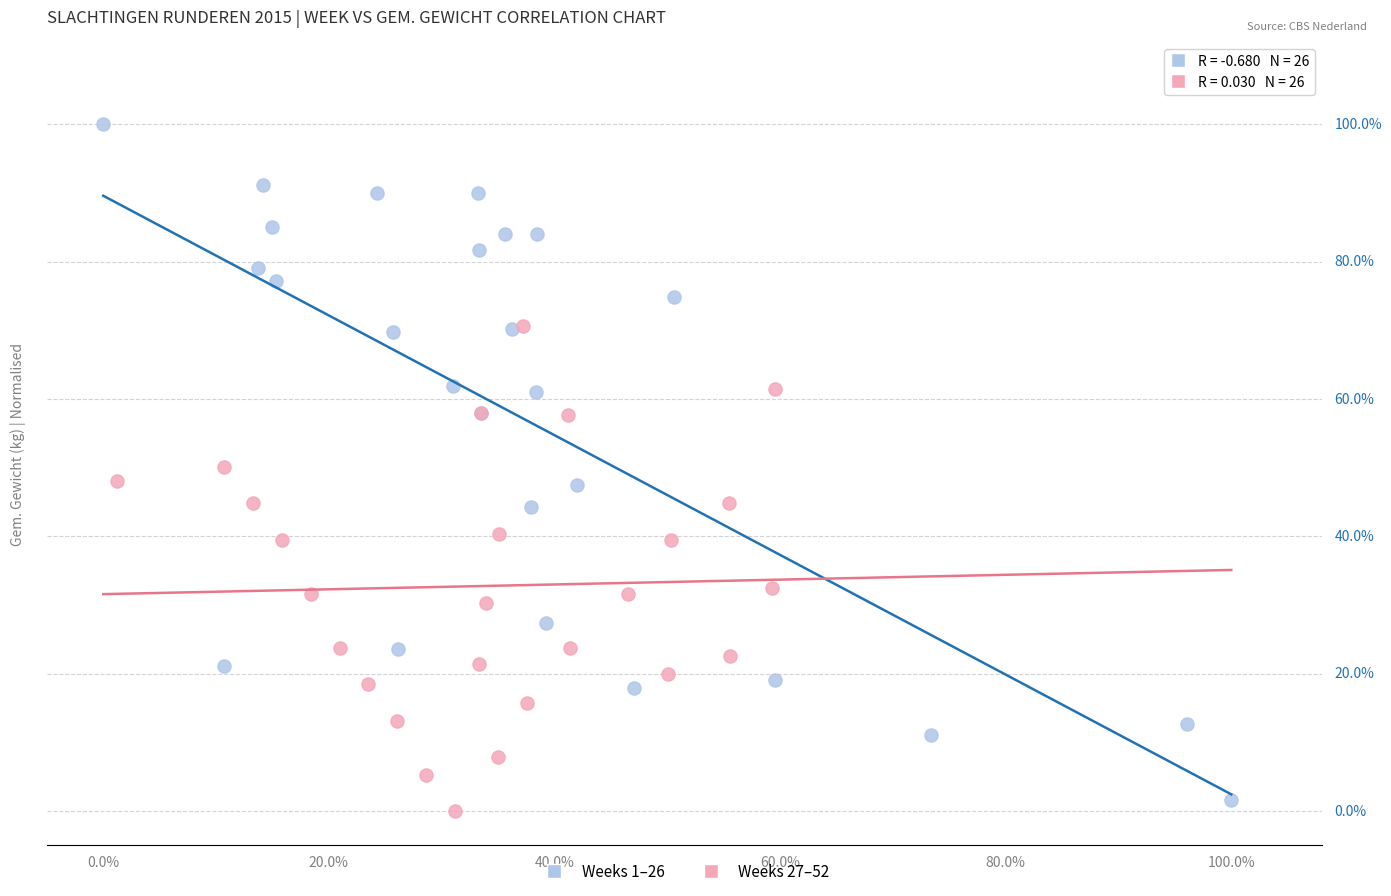

What are all the series names shown in the legend?

Weeks 1–26, Weeks 27–52